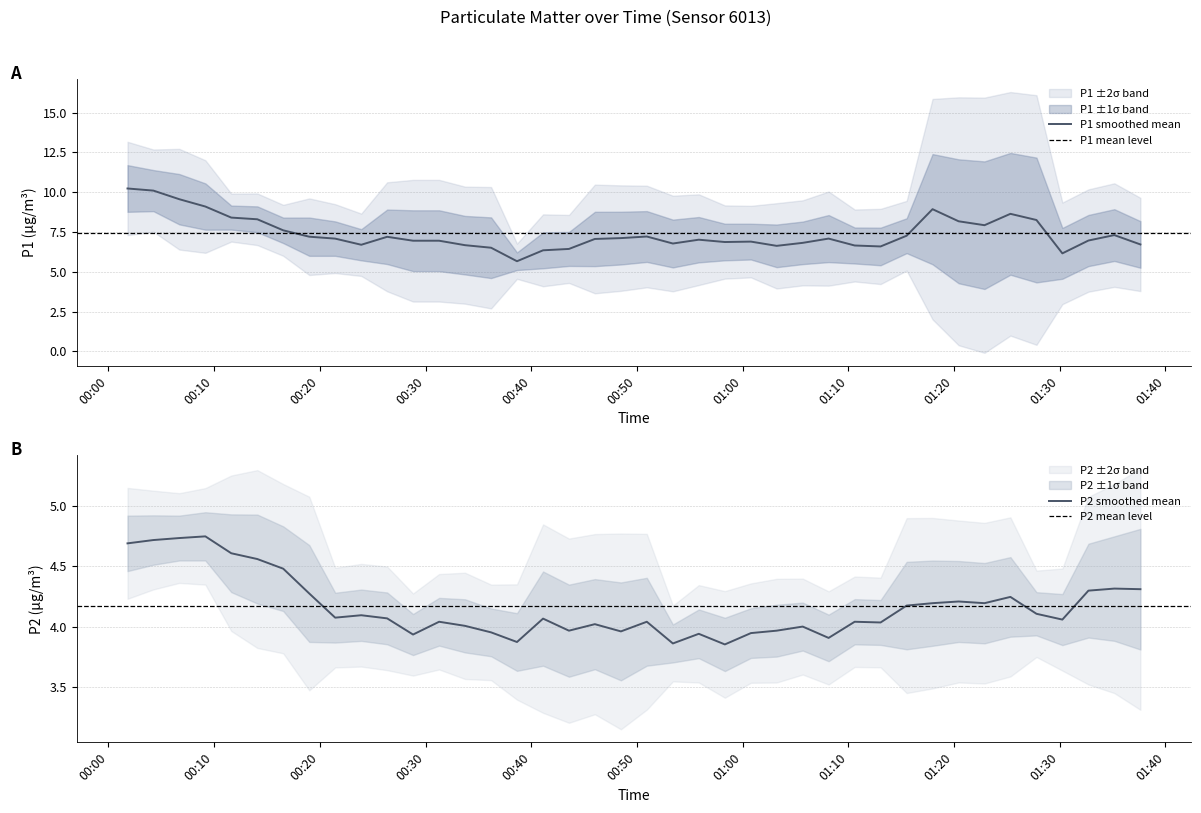

How many distinct data groups are displayed?

2